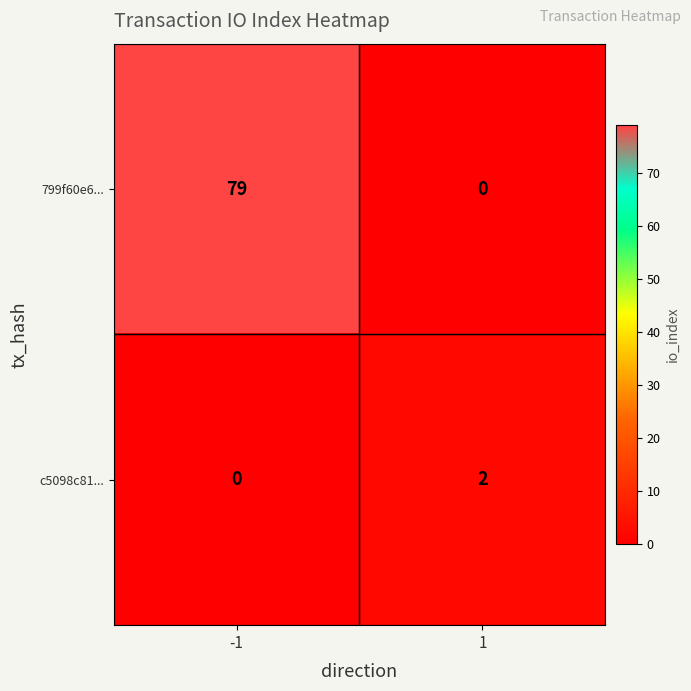

At which category is the sum across all series the highest?

-1